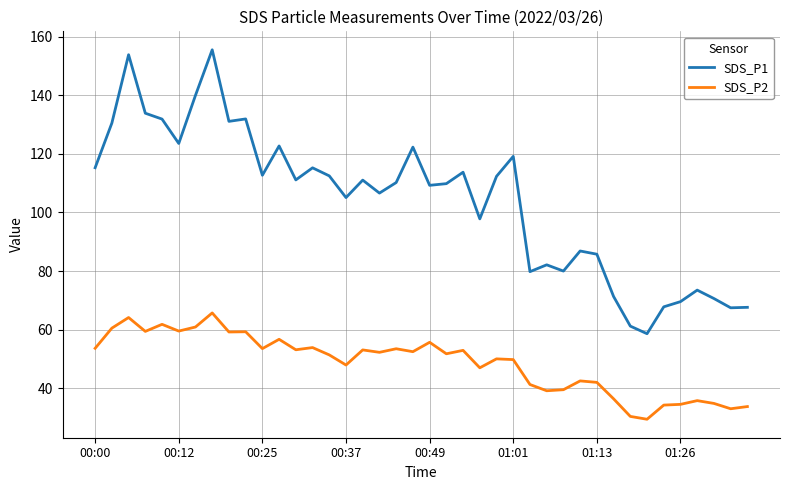

Rank the series by their average value, from highest to lowest.

SDS_P1, SDS_P2